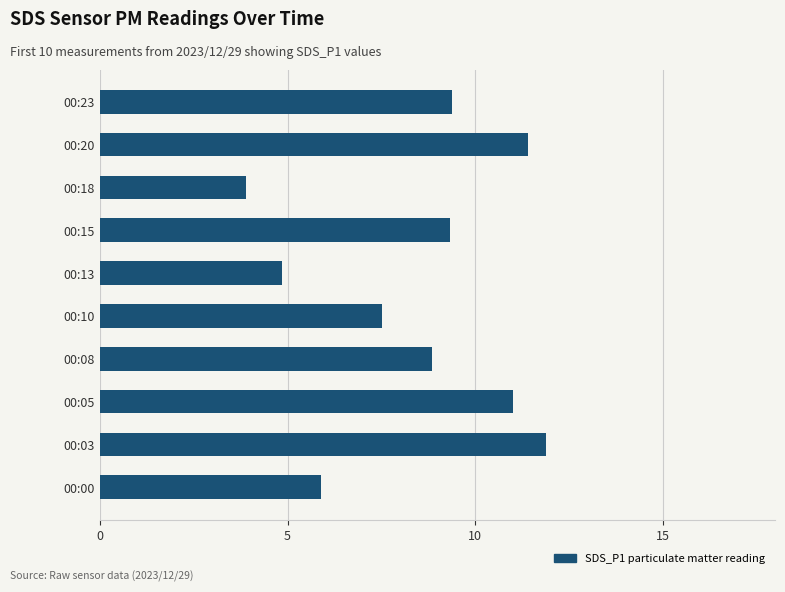

What is the difference between the maximum and minimum values?

8.0